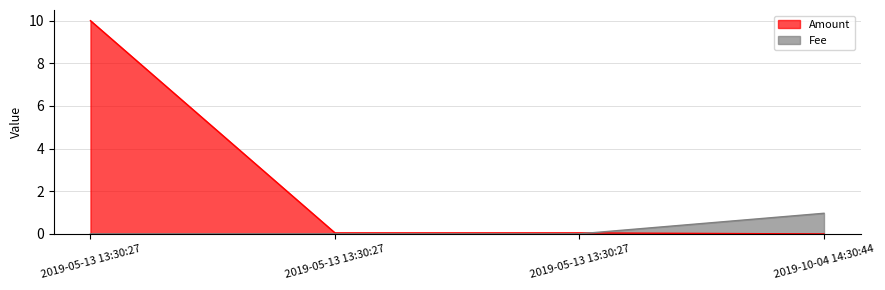

What is the average value of the Fee series?

0.2